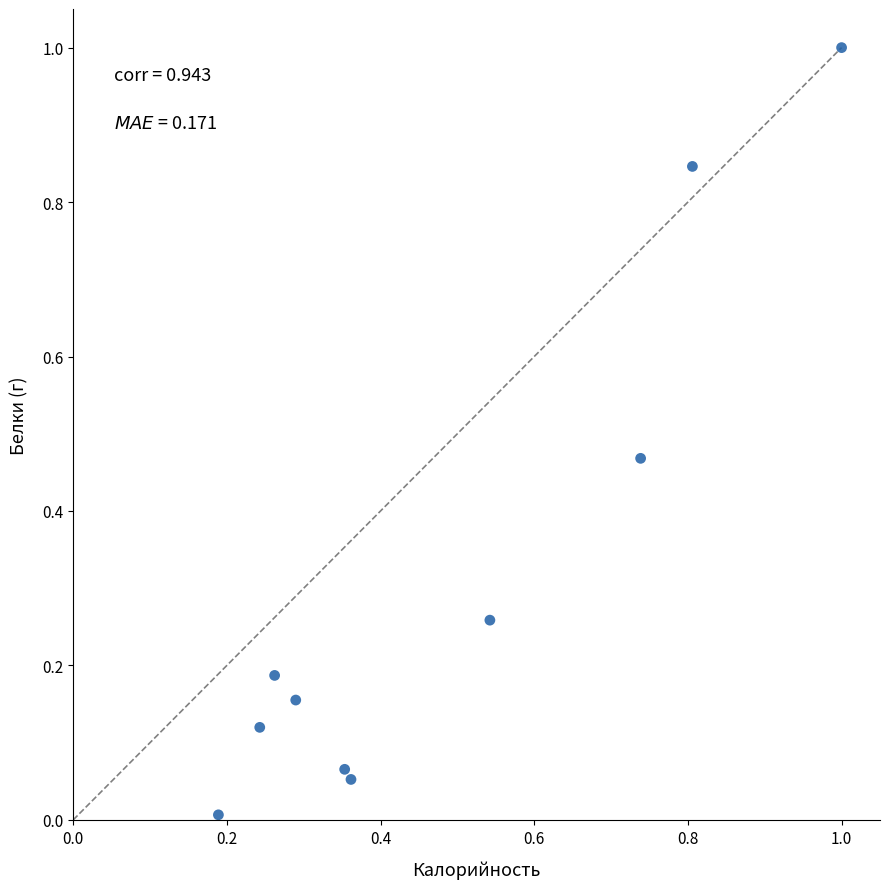

What is the range of Y values (max minus min)?

1.0